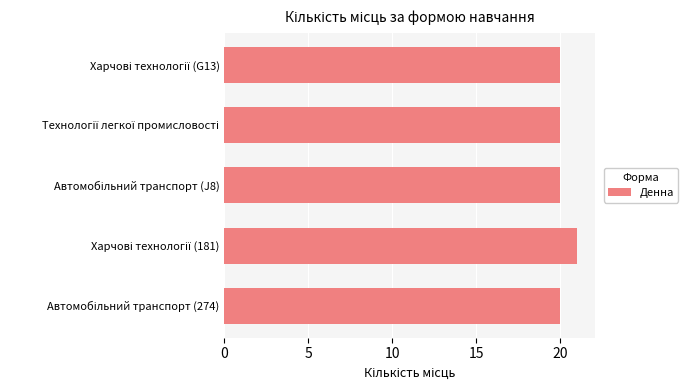

What is the smallest value displayed?

20